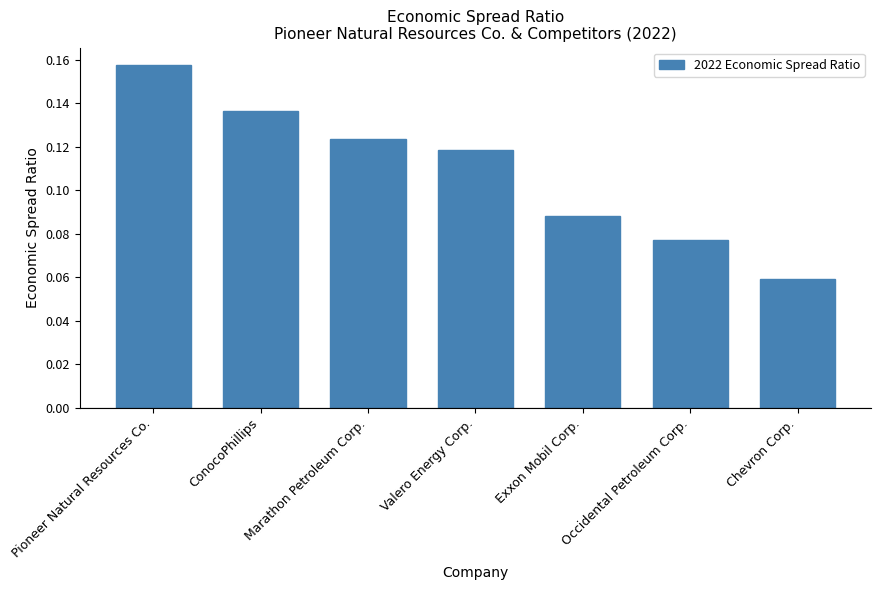

At which label is the value closest to 0?

Chevron Corp.